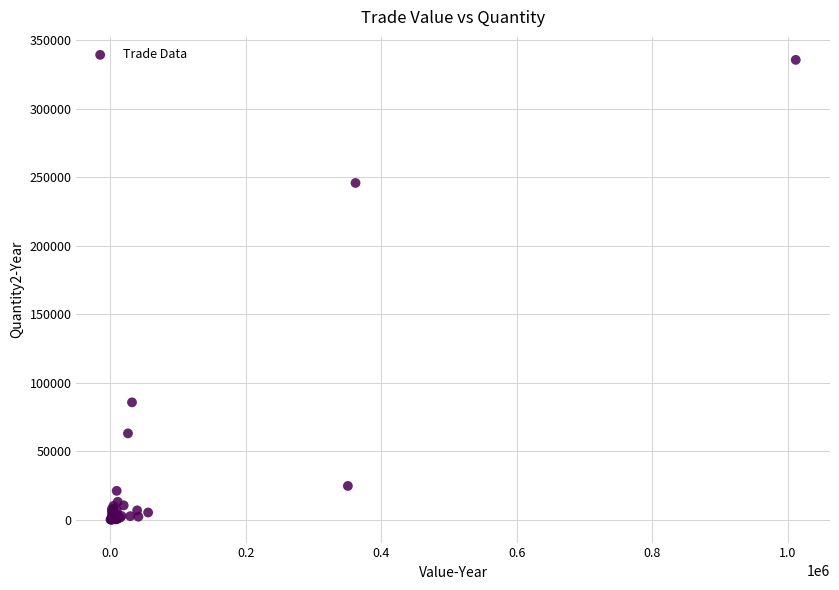

What Y value in the scatter plot is closest to 167775?

245689